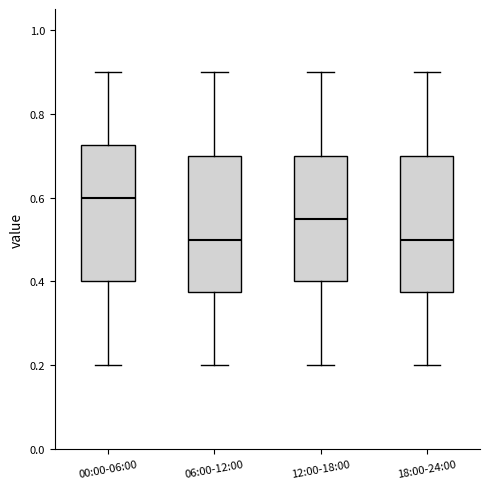

Where does the upper whisker of the box for 12:00-18:00 end on the y-axis? The values are not printed on the chart, so give them approximately, as read against the axis.

0.90